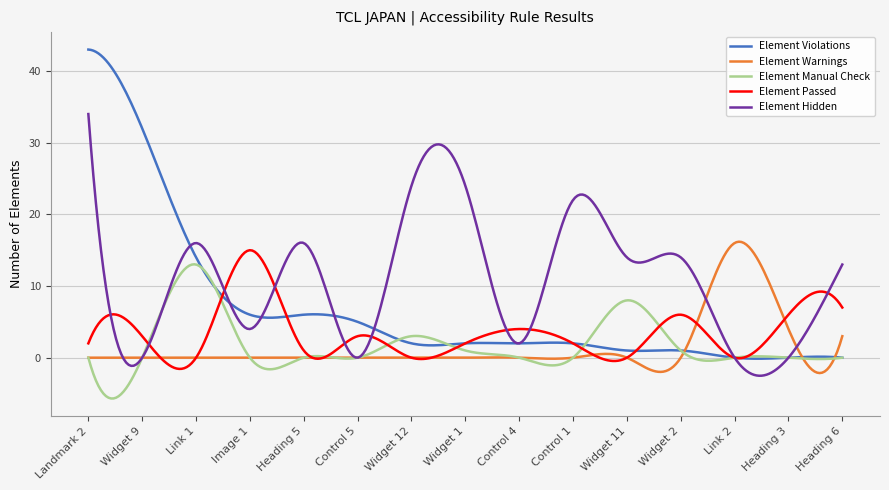

What is the smallest value displayed?

-5.7